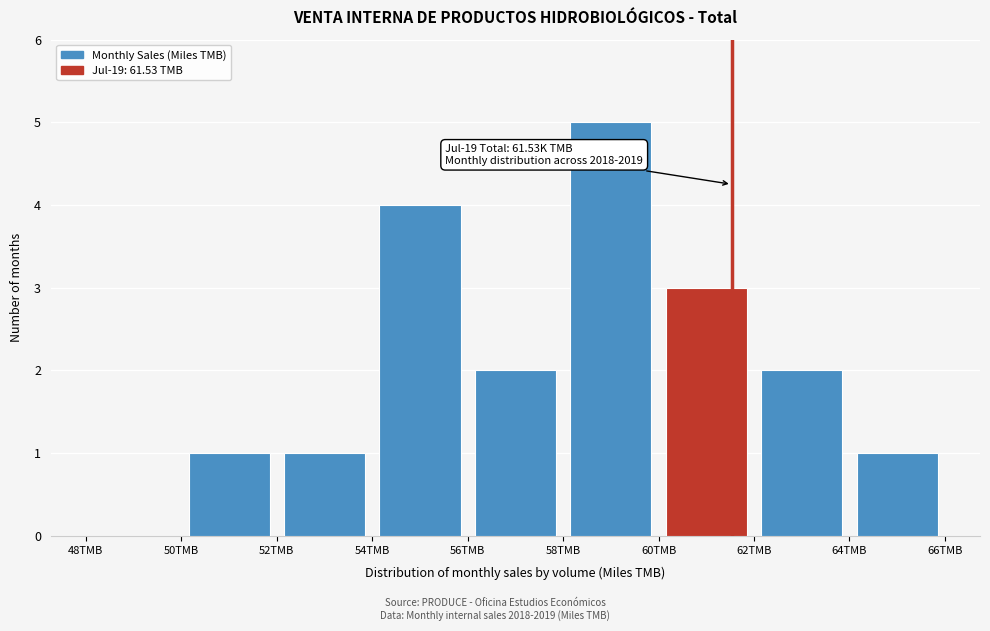

Which range on the x-axis has the tallest bar?

58 to 60